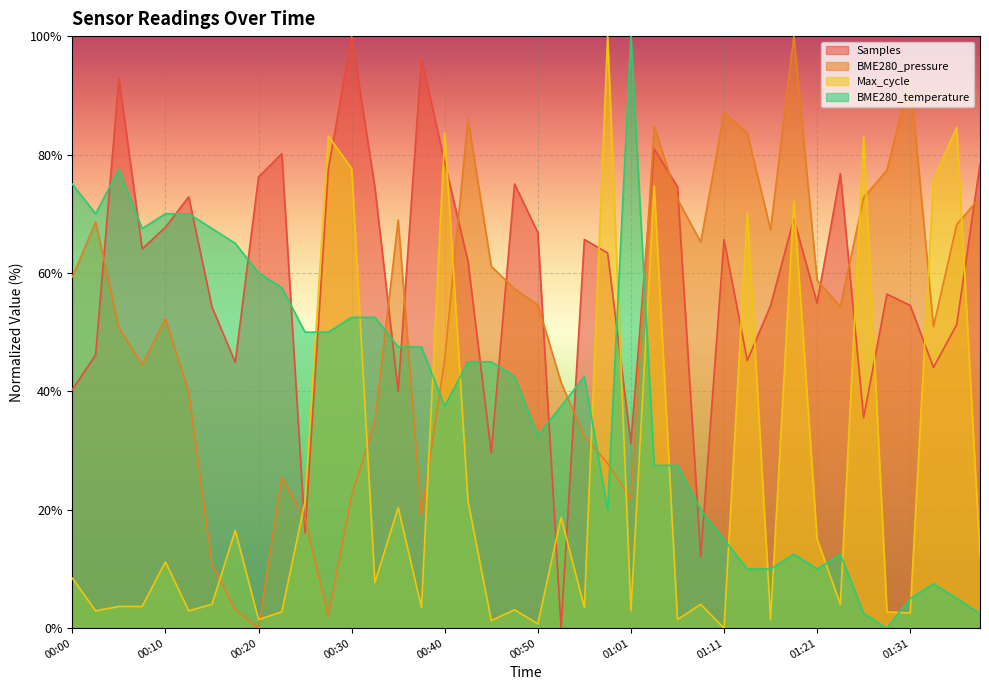

Reading right to left, transcribe all the data shown in this chart.

Samples: 78.4	51.3	44.0	54.5	56.4	35.6	76.8	54.9	69.2	54.5	45.2	65.6	12.0	74.6	80.9	31.2	63.4	65.7	0.0	66.8	75.0	29.6	62.0	78.6	96.3	40.0	74.4	100.0	77.5	16.1	80.1	76.2	44.9	54.3	72.8	67.7	64.1	92.9	46.1	40.3
BME280_pressure: 72.8	68.2	50.9	93.1	77.3	72.8	54.3	58.8	100.0	67.3	83.6	87.0	65.2	72.5	84.8	21.8	27.9	32.4	41.5	54.6	57.3	61.1	86.0	45.4	19.1	68.9	34.9	22.4	2.1	18.4	25.5	0.0	3.1	10.9	39.9	52.3	44.5	50.8	68.6	59.3
Max_cycle: 12.1	84.6	75.8	2.6	2.8	82.9	4.0	15.0	72.1	1.5	70.1	0.0	4.0	1.5	74.7	2.9	100.0	3.5	18.7	0.7	3.1	1.3	21.5	83.7	3.5	20.4	7.7	77.6	83.1	21.5	2.8	1.5	16.5	4.0	2.9	11.2	3.7	3.7	2.9	8.4
BME280_temperature: 2.5	5.0	7.5	5.0	0.0	2.5	12.5	10.0	12.5	10.0	10.0	15.0	20.0	27.5	27.5	100.0	20.0	42.5	37.5	32.5	42.5	45.0	45.0	37.5	47.5	47.5	52.5	52.5	50.0	50.0	57.5	60.0	65.0	67.5	70.0	70.0	67.5	77.5	70.0	75.0